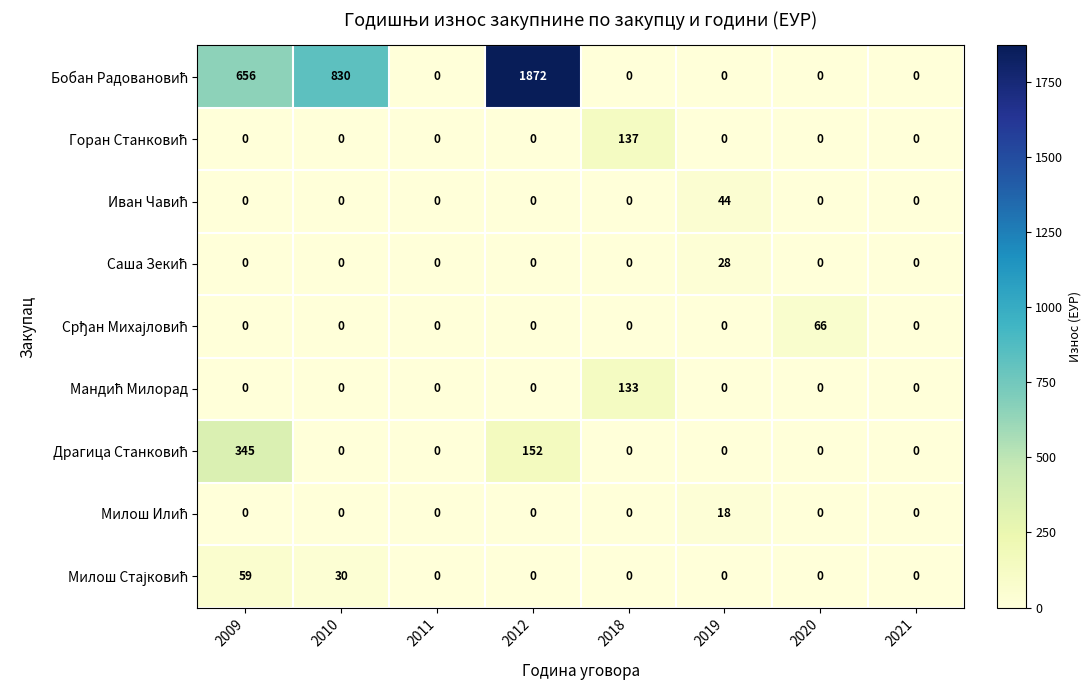

How many distinct data groups are displayed?

9